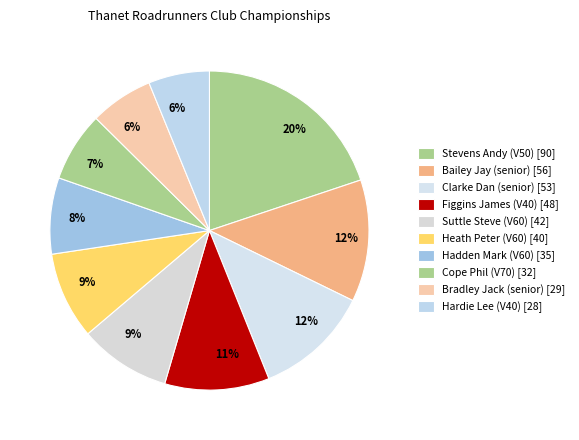

Approximately how many times larger is the value at Cope Phil (V70) compared to Stevens Andy (V50)?

0.4